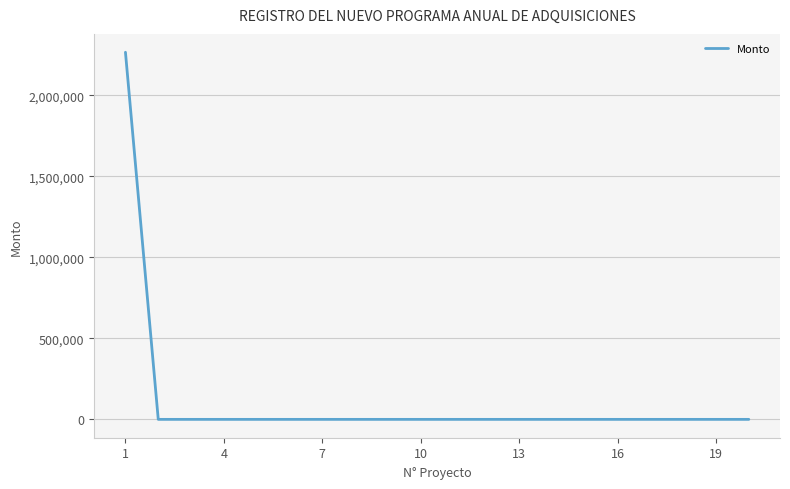

What is the maximum value shown in the chart?

2265202